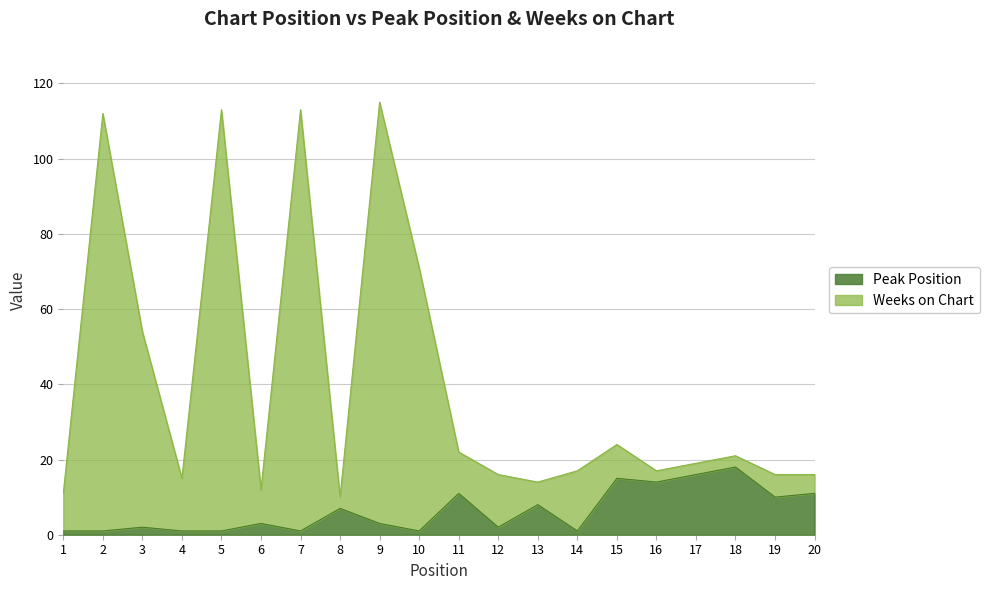

Where is the first local maximum for Weeks on Chart?

2